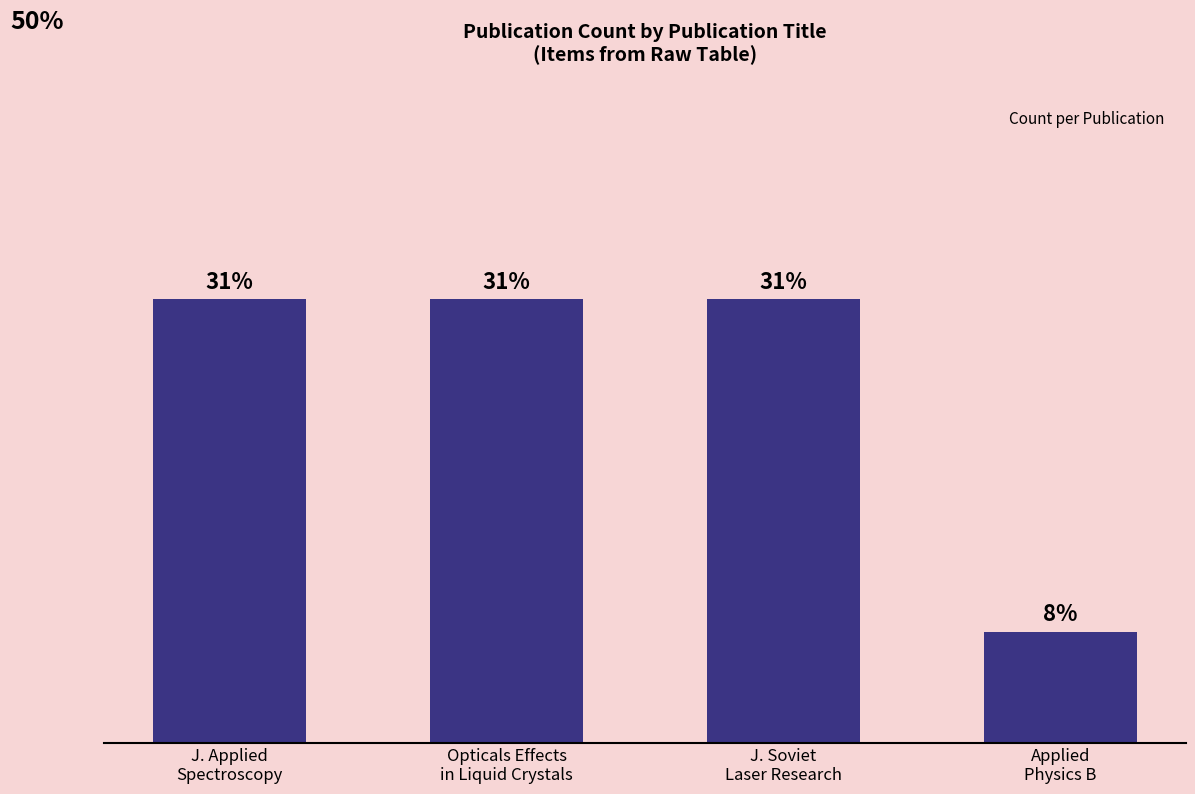

Does the chart contain any negative values?

No